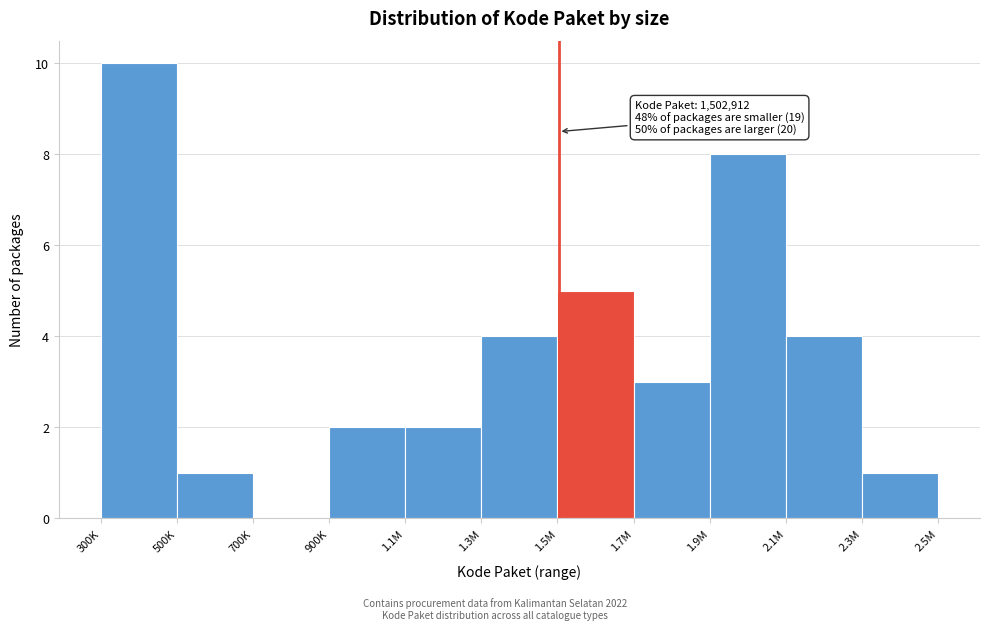

Reading left to right, extract all data points from this chart.

300K=10	500K=1	700K=0	900K=2	1.1M=2	1.3M=4	1.5M=5	1.7M=3	1.9M=8	2.1M=4	2.3M=1